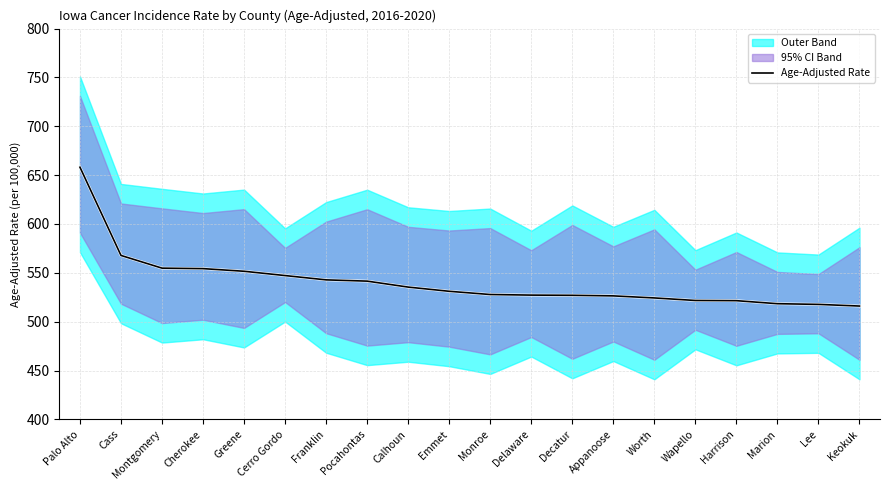

Which label corresponds to the smallest value in the chart?

Keokuk